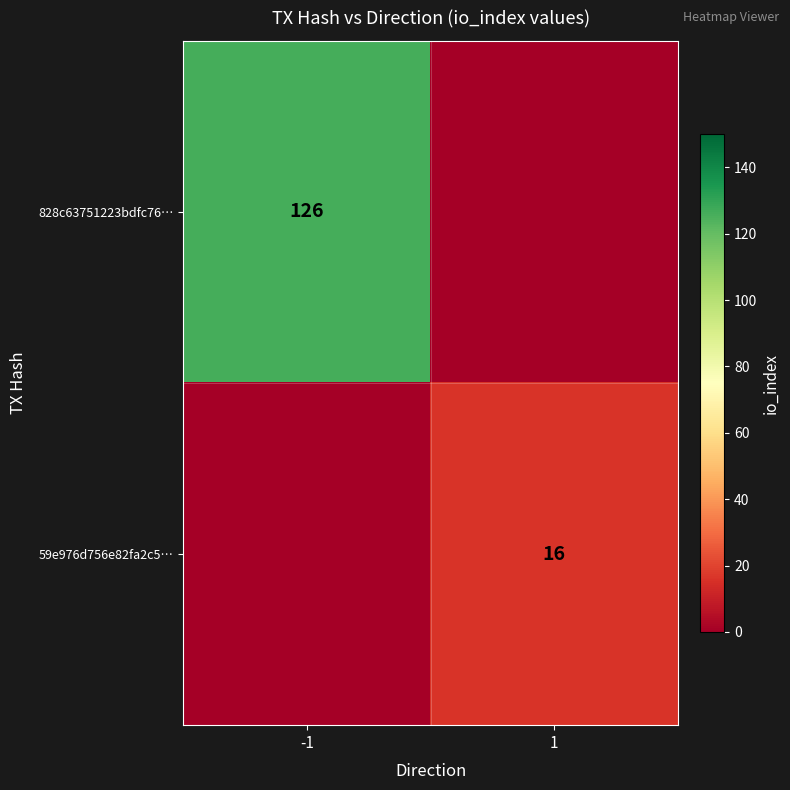

List the series in order of their overall mean, highest first.

828c63751223bdfc76…, 59e976d756e82fa2c5…